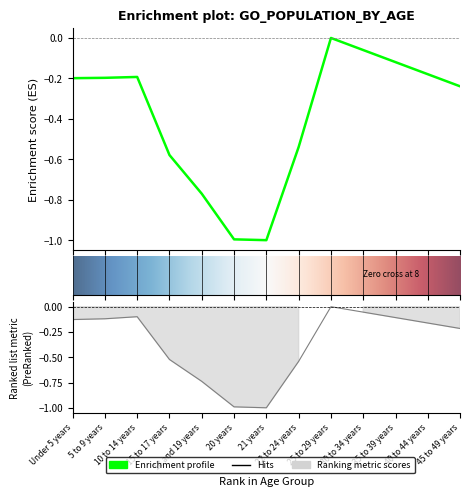

Is the value of Virginia at 15 to 17 years greater than the value of Virginia Beach city at 30 to 34 years?

No